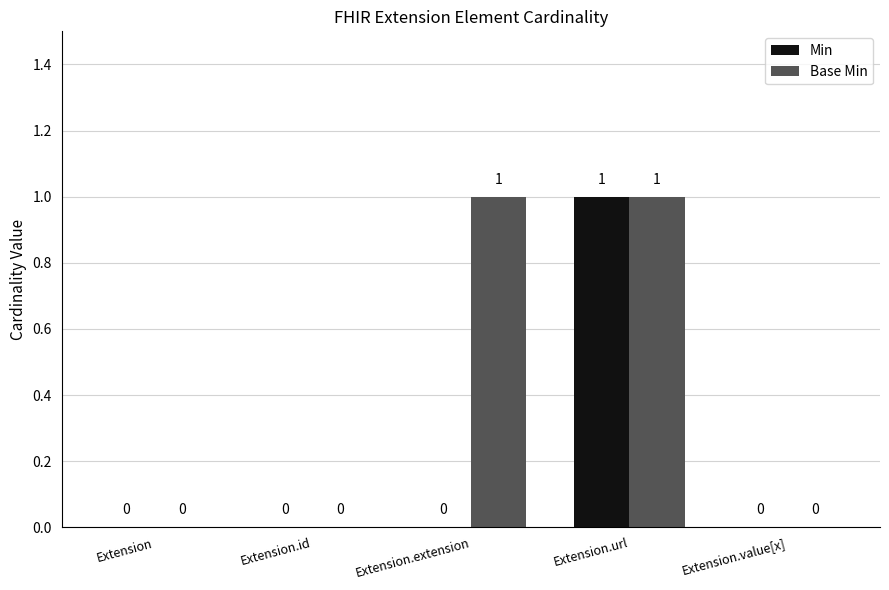

Is it true that Min equals 0 at Extension?

True